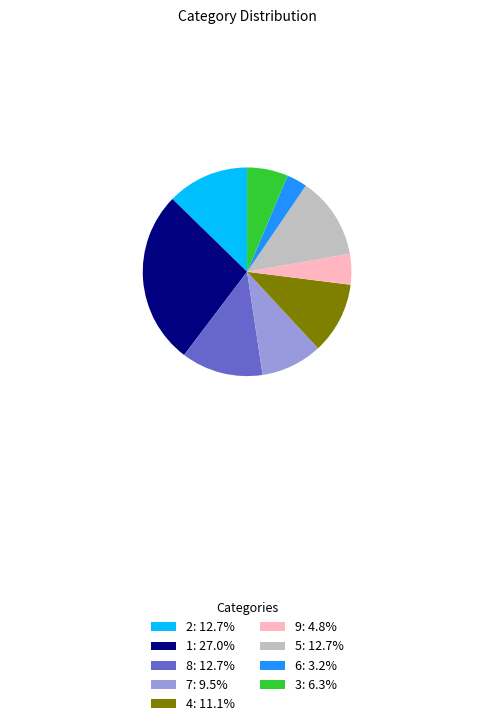

Approximately how many times larger is the value at 9: 4.8% compared to 6: 3.2%?

1.5